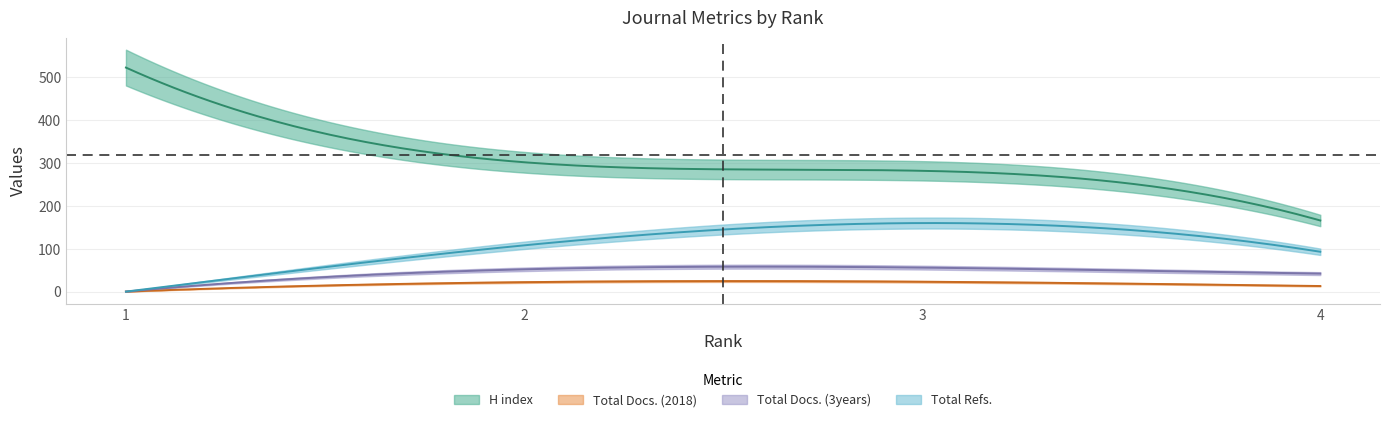

What is the value of the H index point at the 4th from the left?

166